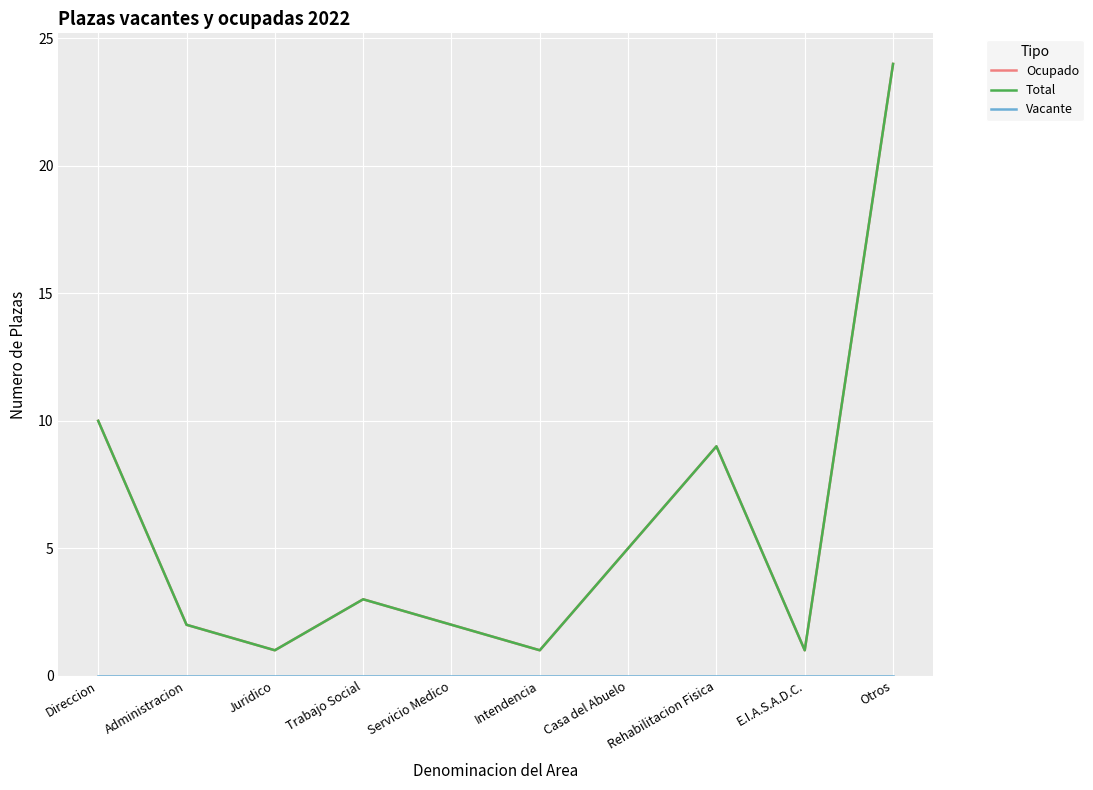

What is the difference between the highest and lowest values at Trabajo Social?

3